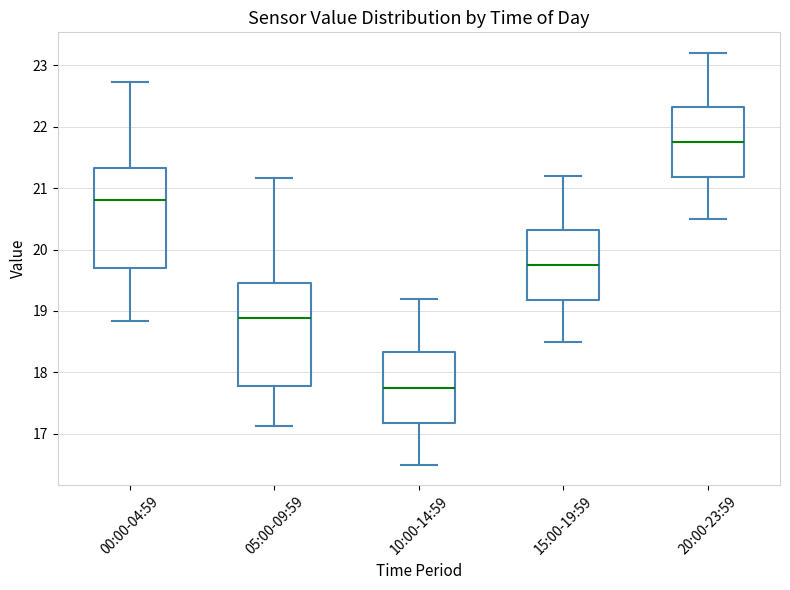

Reading left to right, transcribe this box plot: for each box, give where its median line is, the range the box spans, and where its two whiskers end, as read against the y-axis. The values are not printed on the chart, so give them approximately, as read against the axis.

00:00-04:59: median 20.8, box 19.7 to 21.3, whiskers 18.8 to 22.7
05:00-09:59: median 18.9, box 17.8 to 19.5, whiskers 17.1 to 21.2
10:00-14:59: median 17.8, box 17.2 to 18.3, whiskers 16.5 to 19.2
15:00-19:59: median 19.8, box 19.2 to 20.3, whiskers 18.5 to 21.2
20:00-23:59: median 21.8, box 21.2 to 22.3, whiskers 20.5 to 23.2